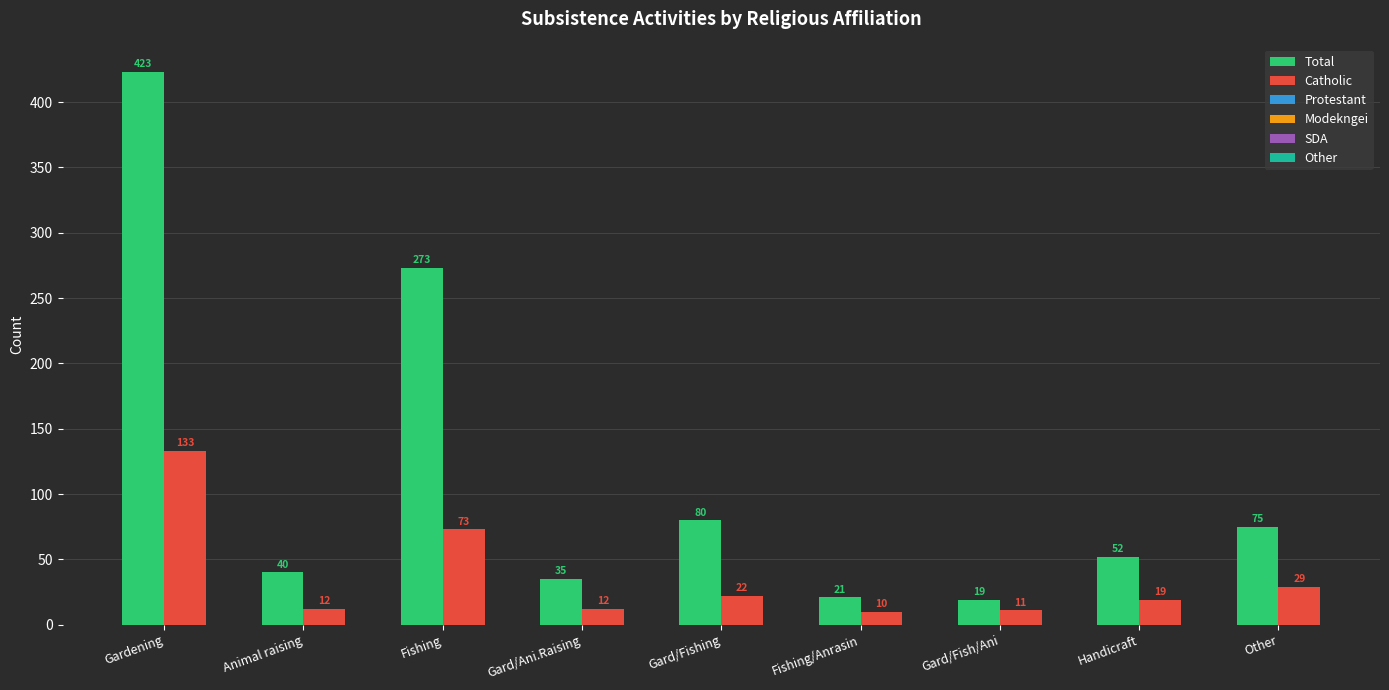

The Total series shows 80 at Gard/Fishing. True or false?

True